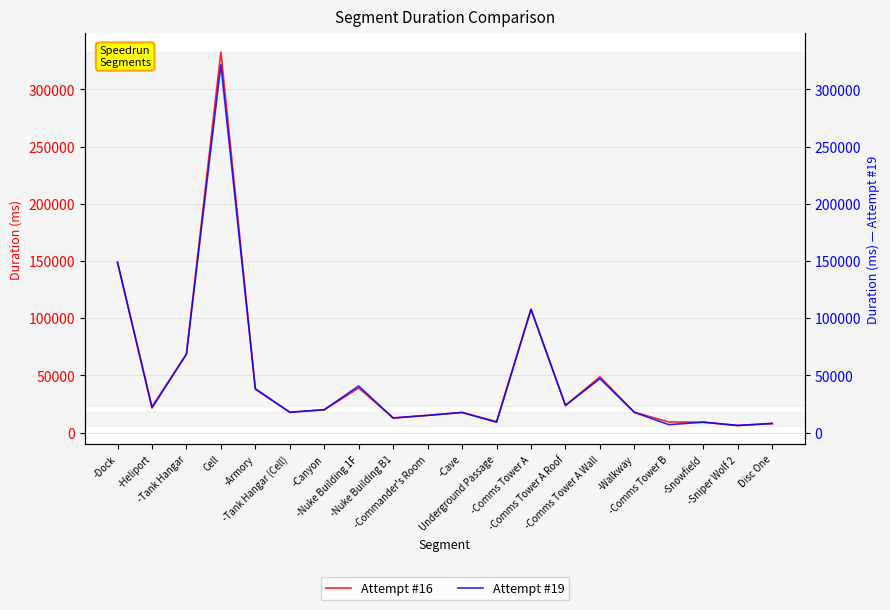

Does the chart display data point markers on the line(s)?

No